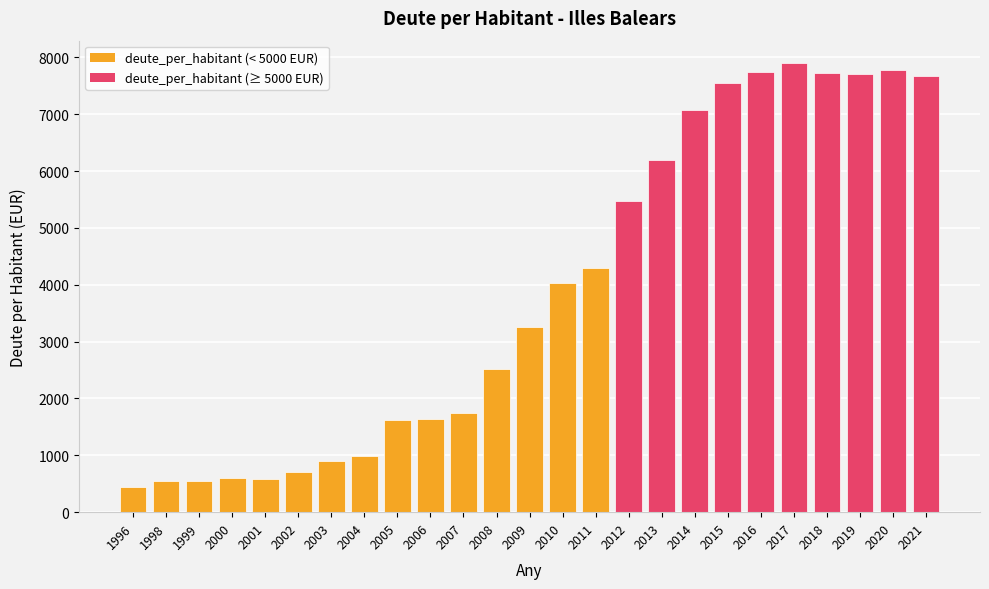

The chart shows a value of 6192.3 at 2013. True or false?

True